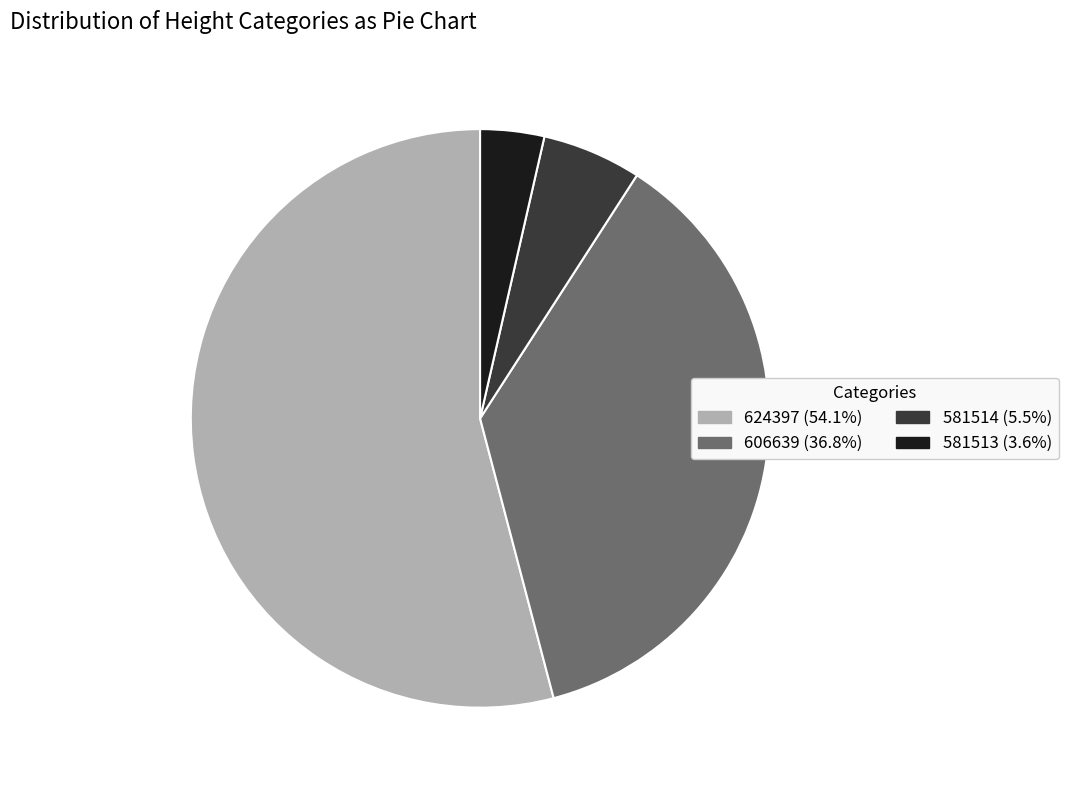

Do 581514 (5.5%) and 581513 (3.6%) together represent more than half of the pie?

No